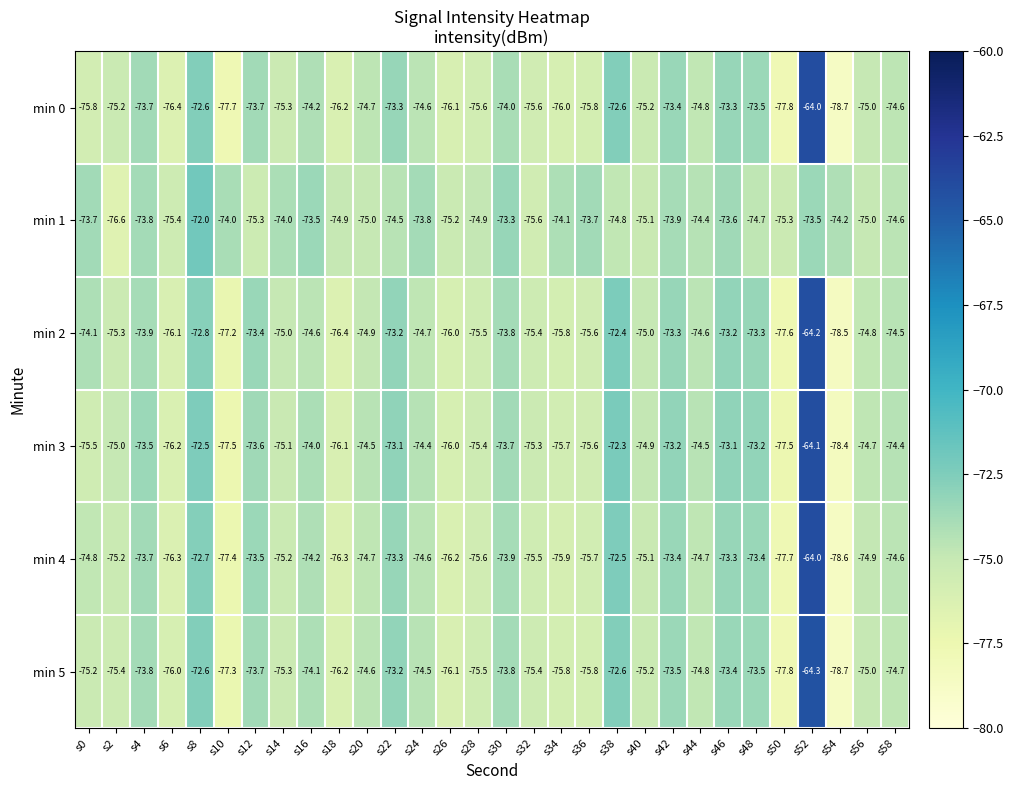

What is the greatest value displayed?

-64.0